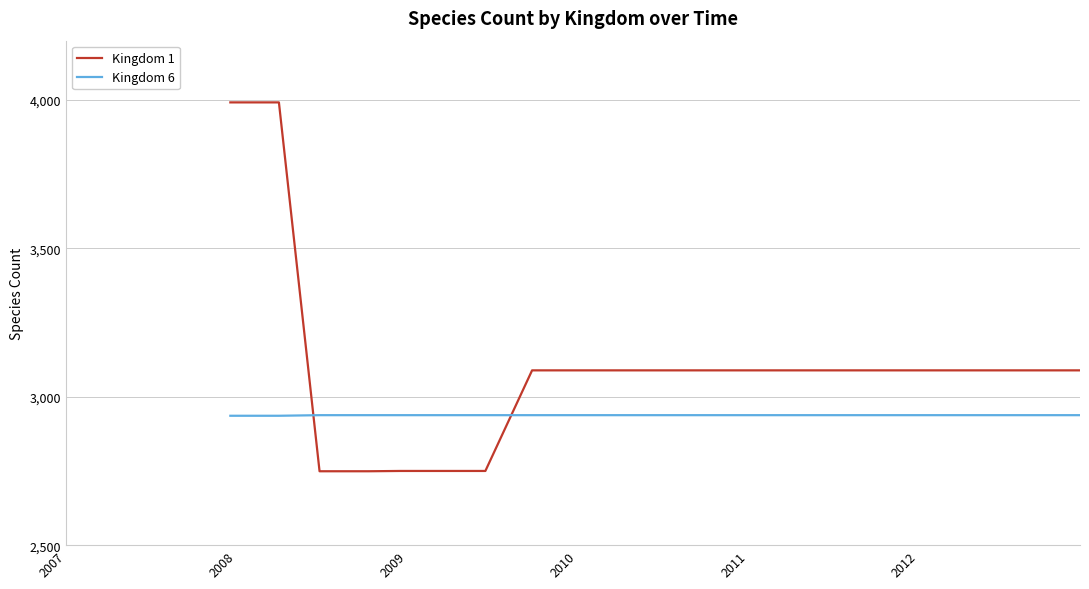

Which series has the largest total across all categories?

Kingdom 1